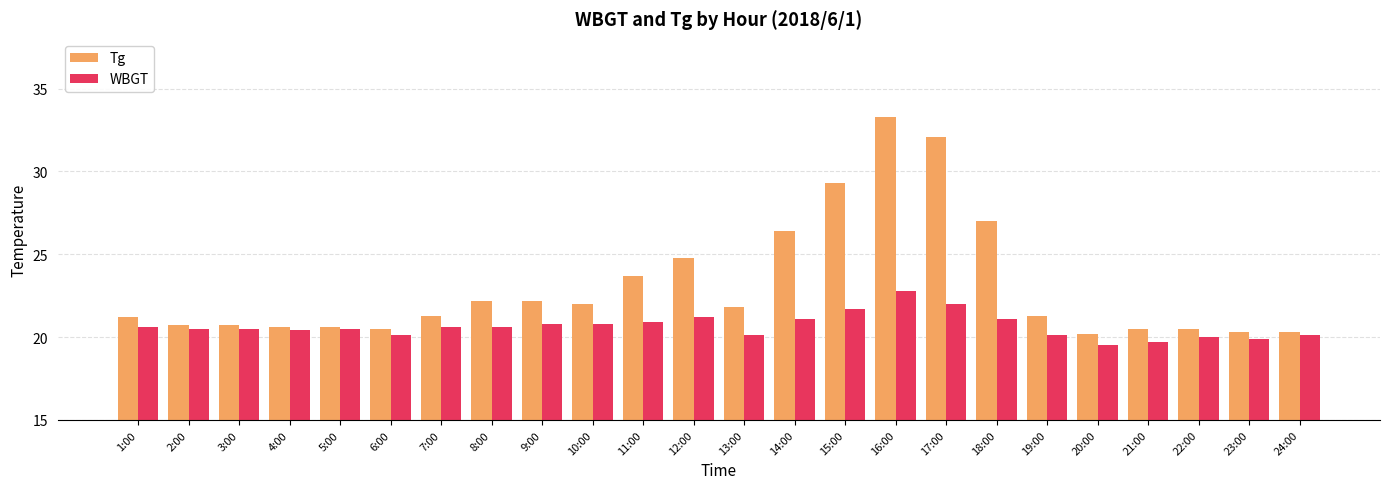

What is the minimum value shown in the chart?

19.5